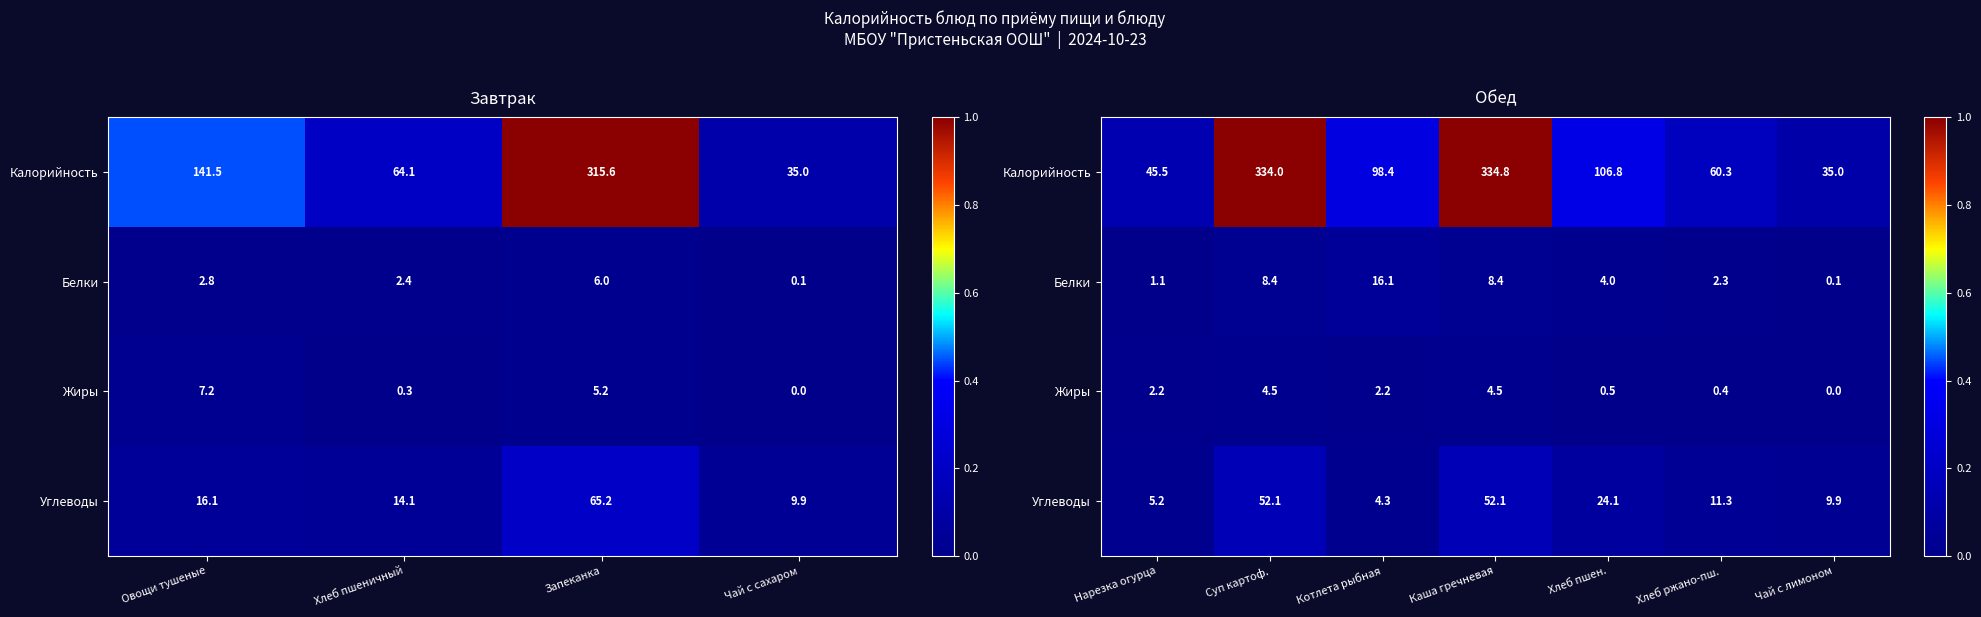

Which has a higher value, Чай с лимоном or Котлета рыбная?

Котлета рыбная